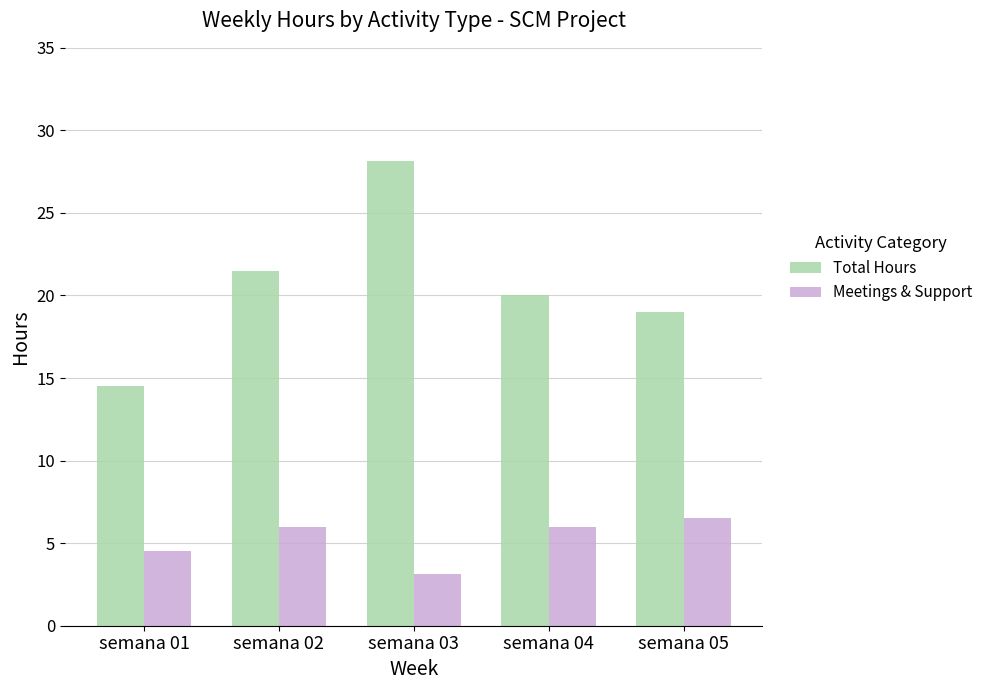

Reading right to left, extract all data points from this chart.

Total Hours: semana 05=19.0	semana 04=20.0	semana 03=28.1	semana 02=21.5	semana 01=14.5
Meetings & Support: semana 05=6.5	semana 04=6.0	semana 03=3.1	semana 02=6.0	semana 01=4.5